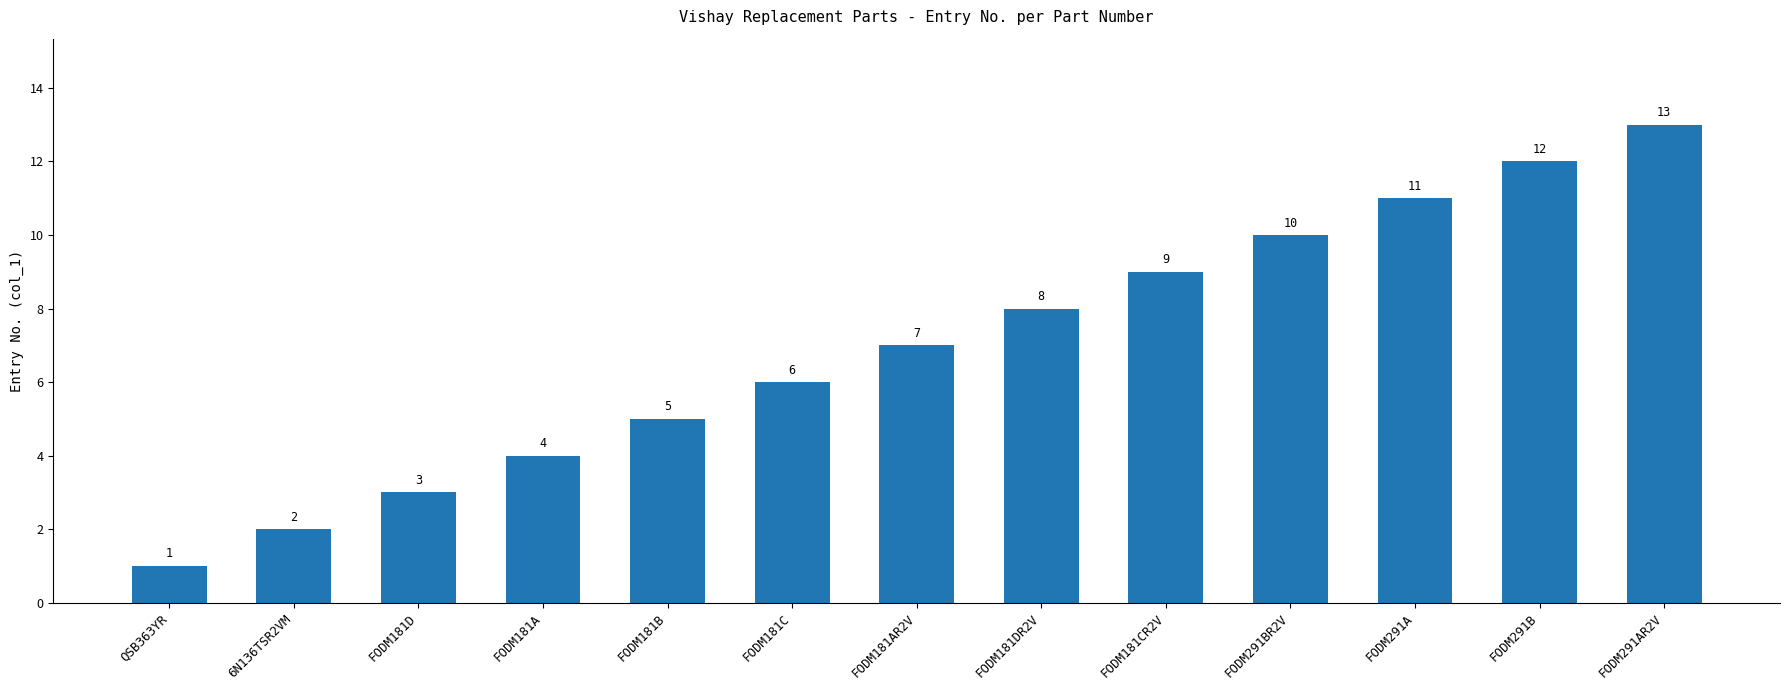

How many bars are there in total?

13